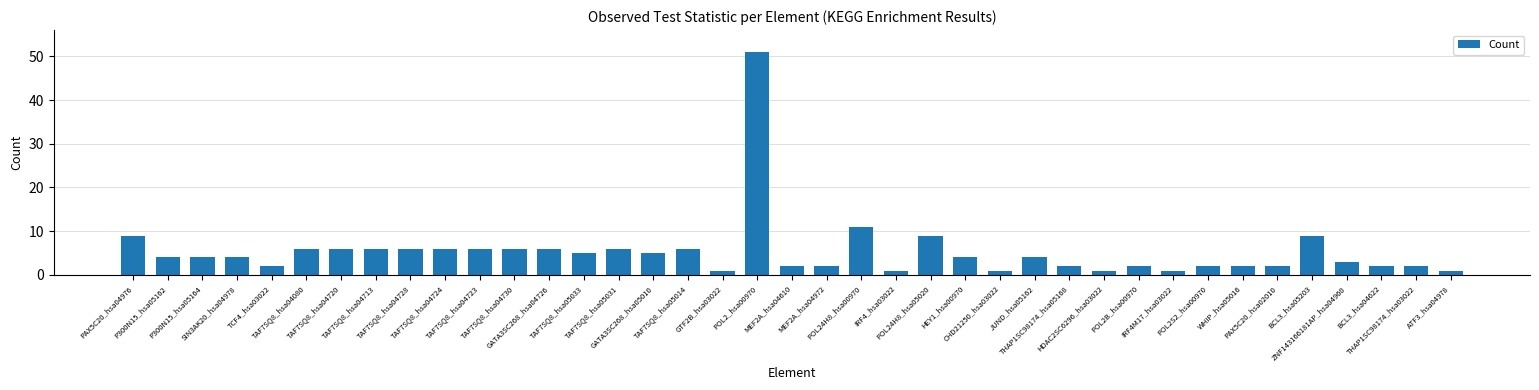

What is the sum of all values?

208